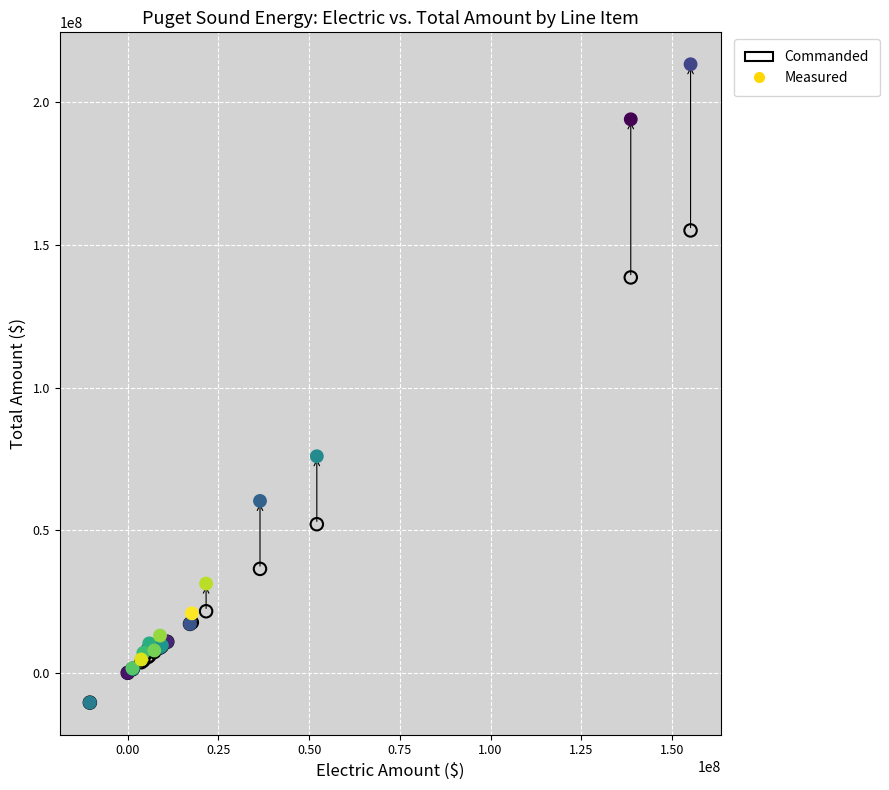

Which series has the largest Y range (max minus min)?

Measured